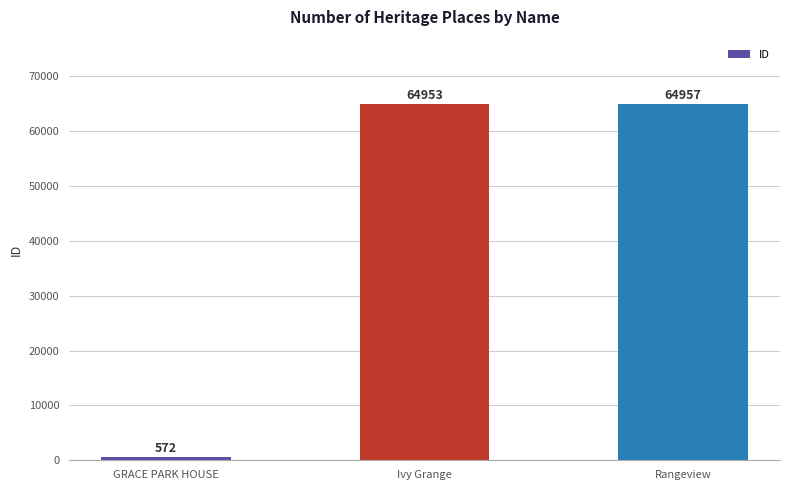

Rank the categories by value from highest to lowest.

Rangeview, Ivy Grange, GRACE PARK HOUSE